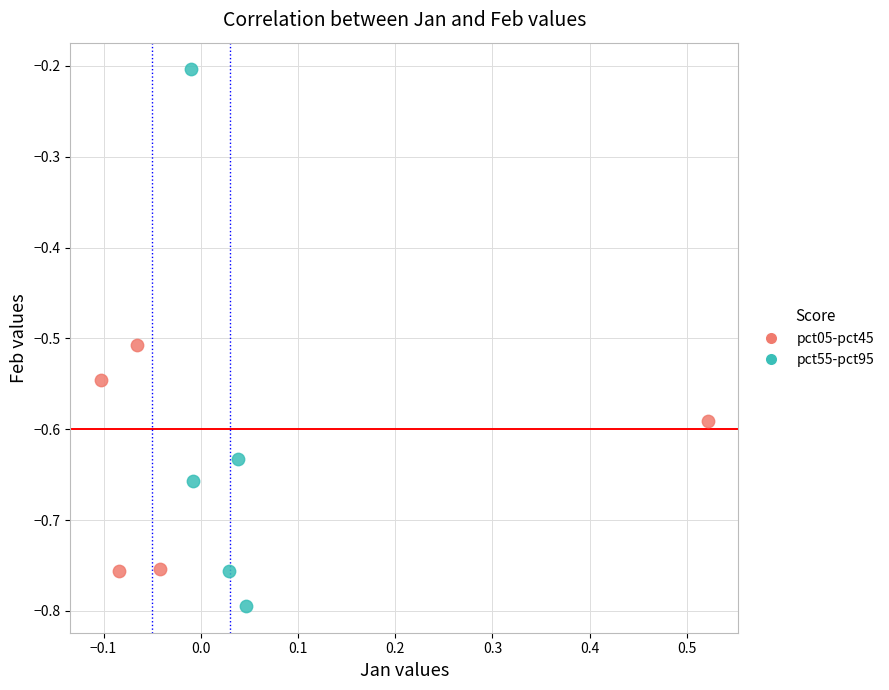

Which series has the largest Y range (max minus min)?

pct55-pct95